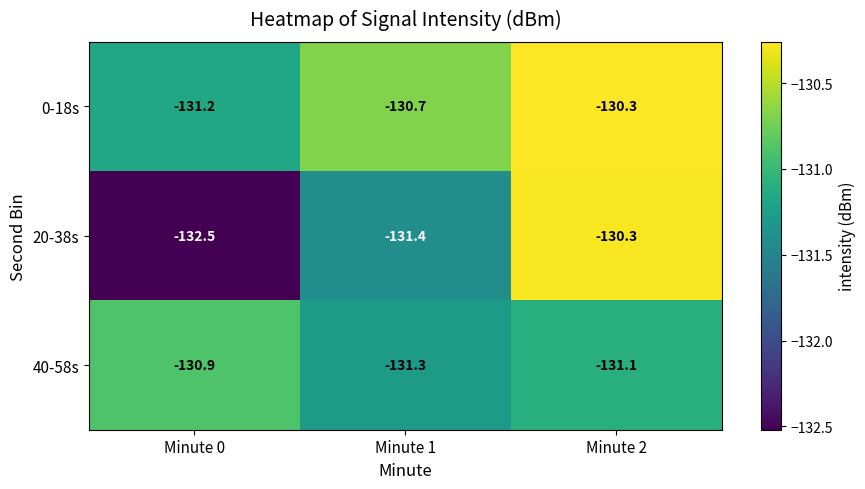

Which series has the largest range (max minus min)?

20-38s